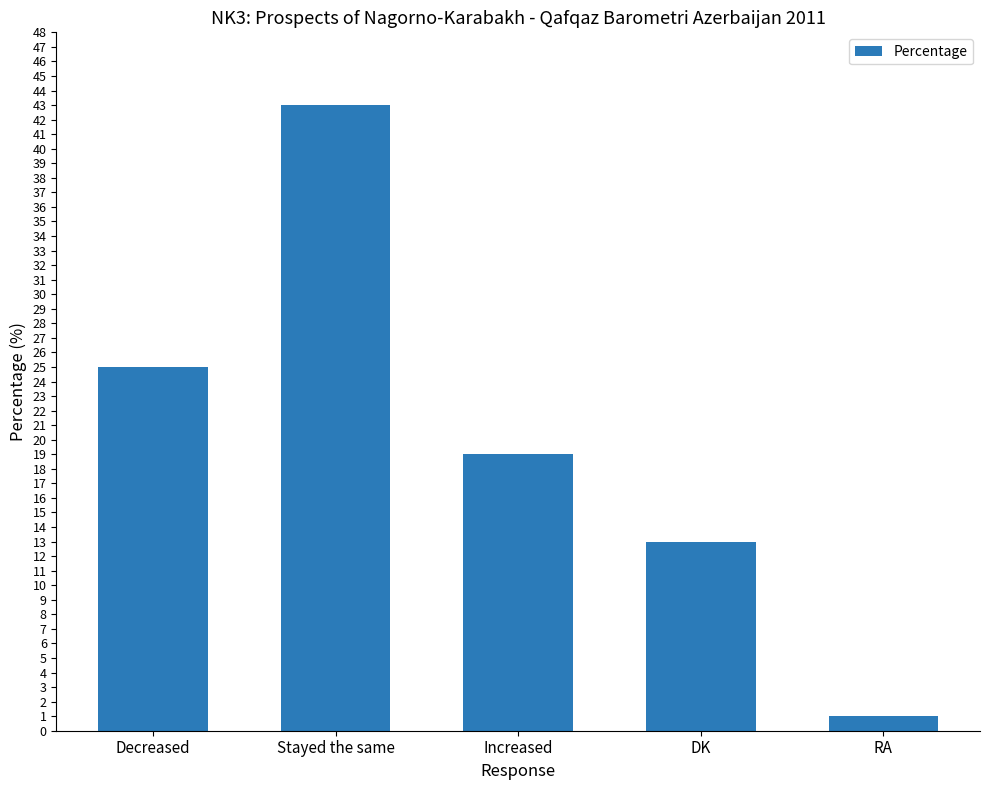

Where does the data first go above 19?

Decreased